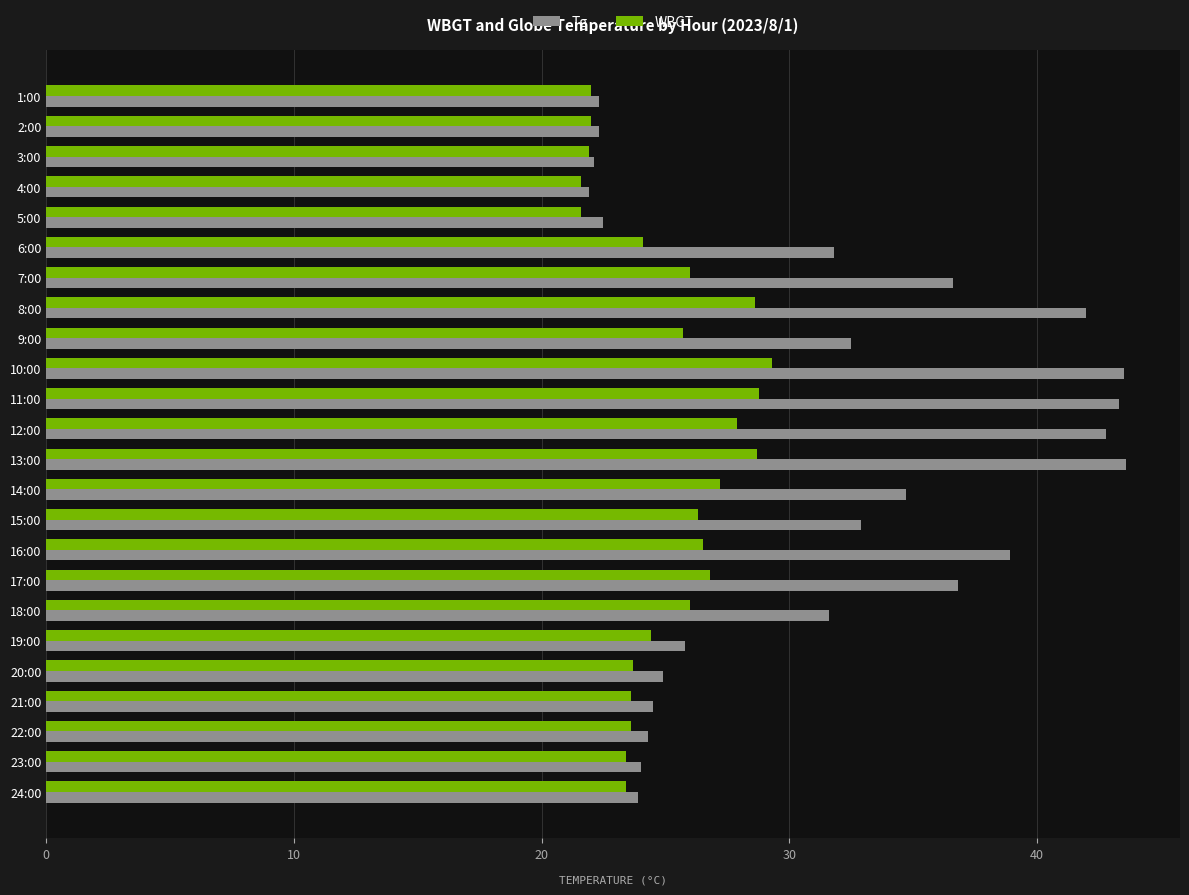

Is it true that Tg equals 33.5 at 5:00?

False